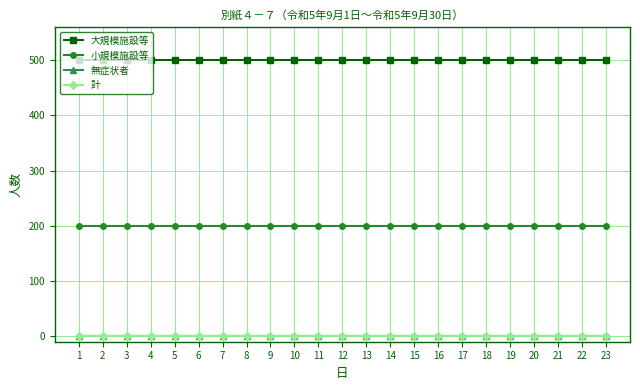

What is the sum of the 大規模施設等 values at 22 and 19?

1000